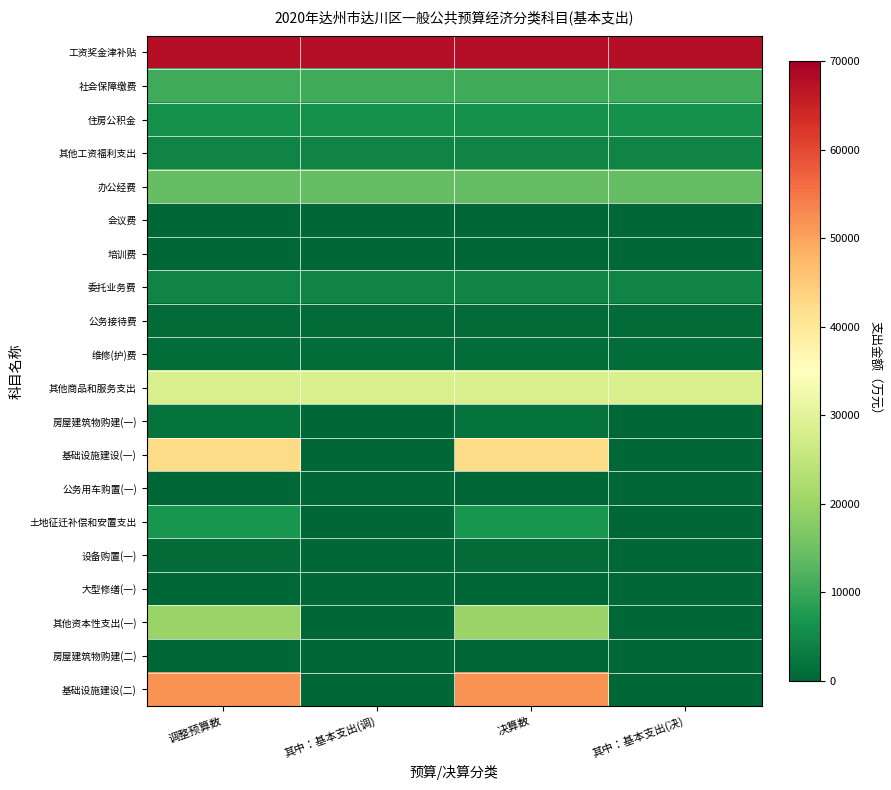

Between 调整预算数 and 决算数, which is larger?

调整预算数